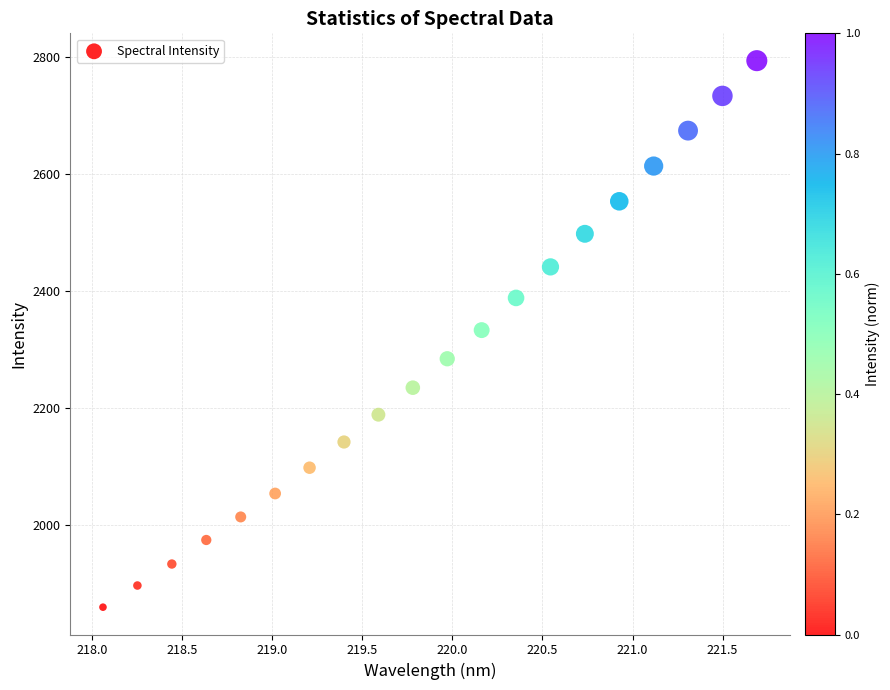

What is the range of X values (max minus min)?

3.6